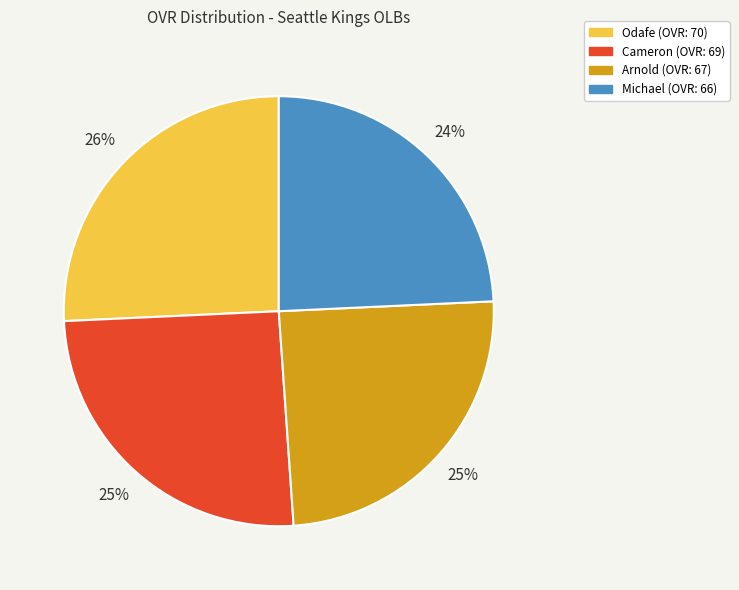

How many segments does this pie chart have?

4